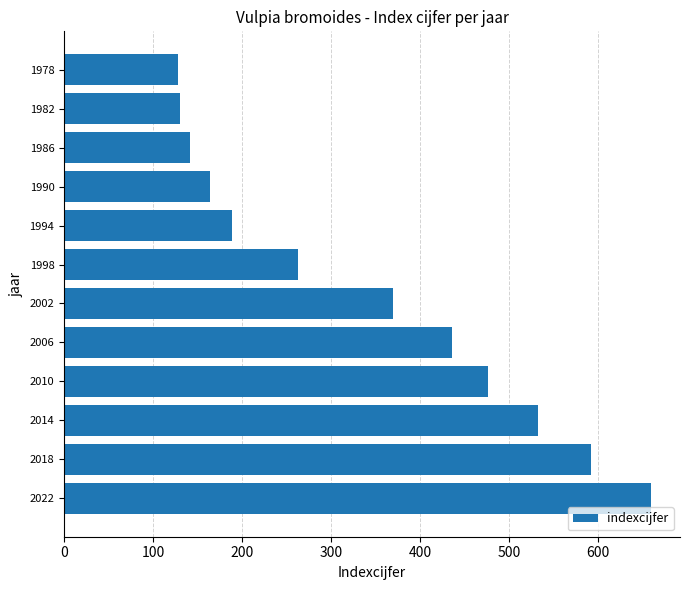

What is the greatest value displayed?

659